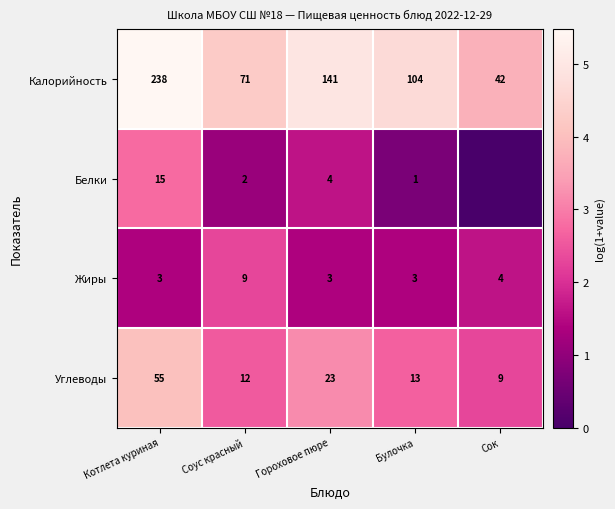

How many data points does each series have?

5